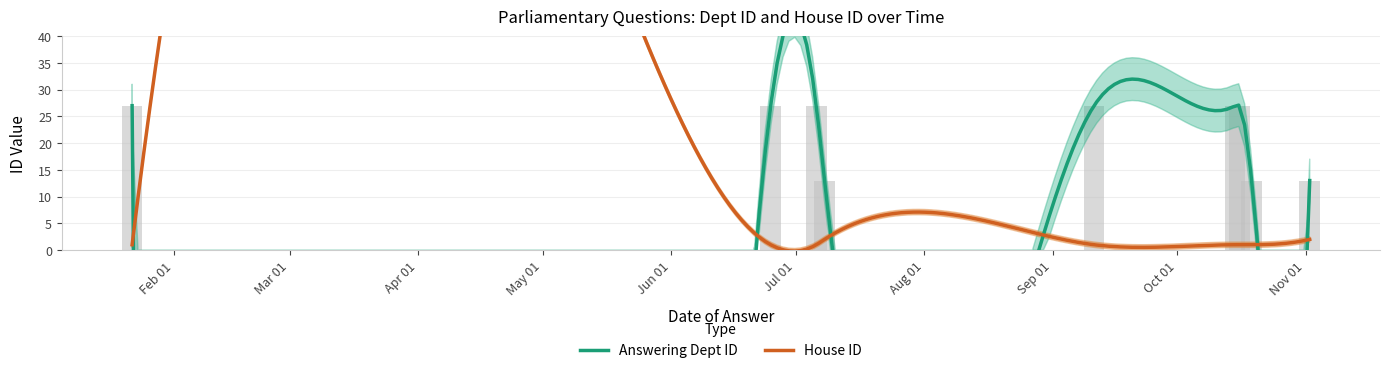

What is the greatest value displayed?

27